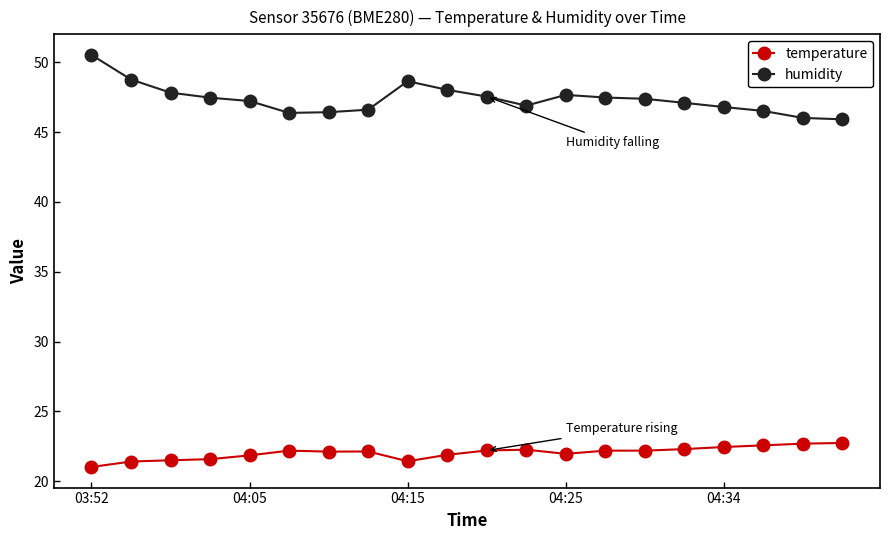

What is the average value of the temperature series?

22.0